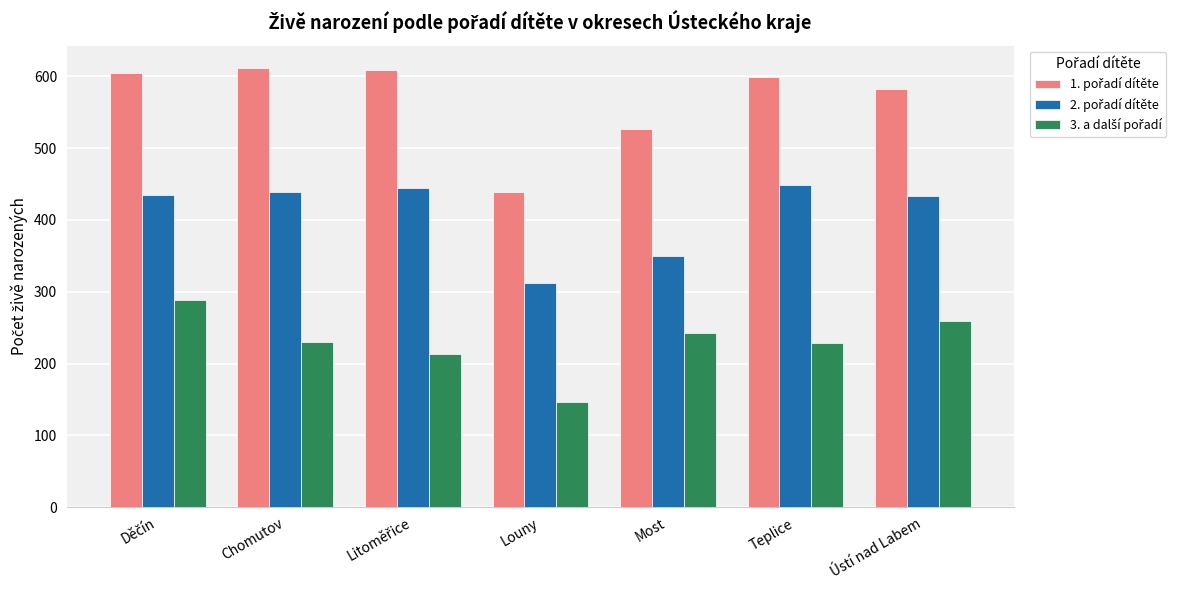

What is the minimum value shown in the chart?

146